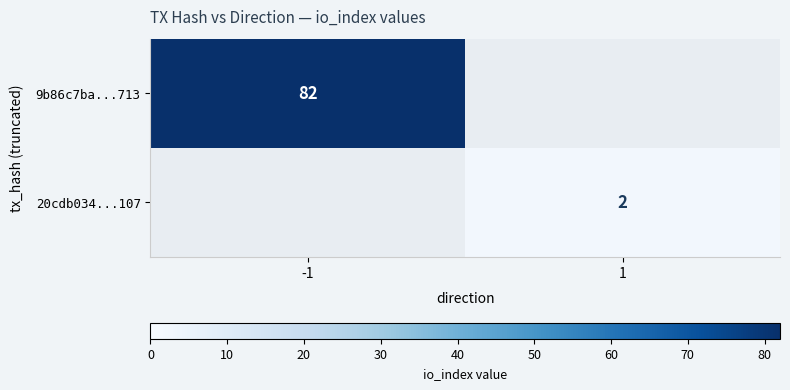

Is the value of 20cdb034...107 at 1 greater than the value of 9b86c7ba...713 at -1?

No